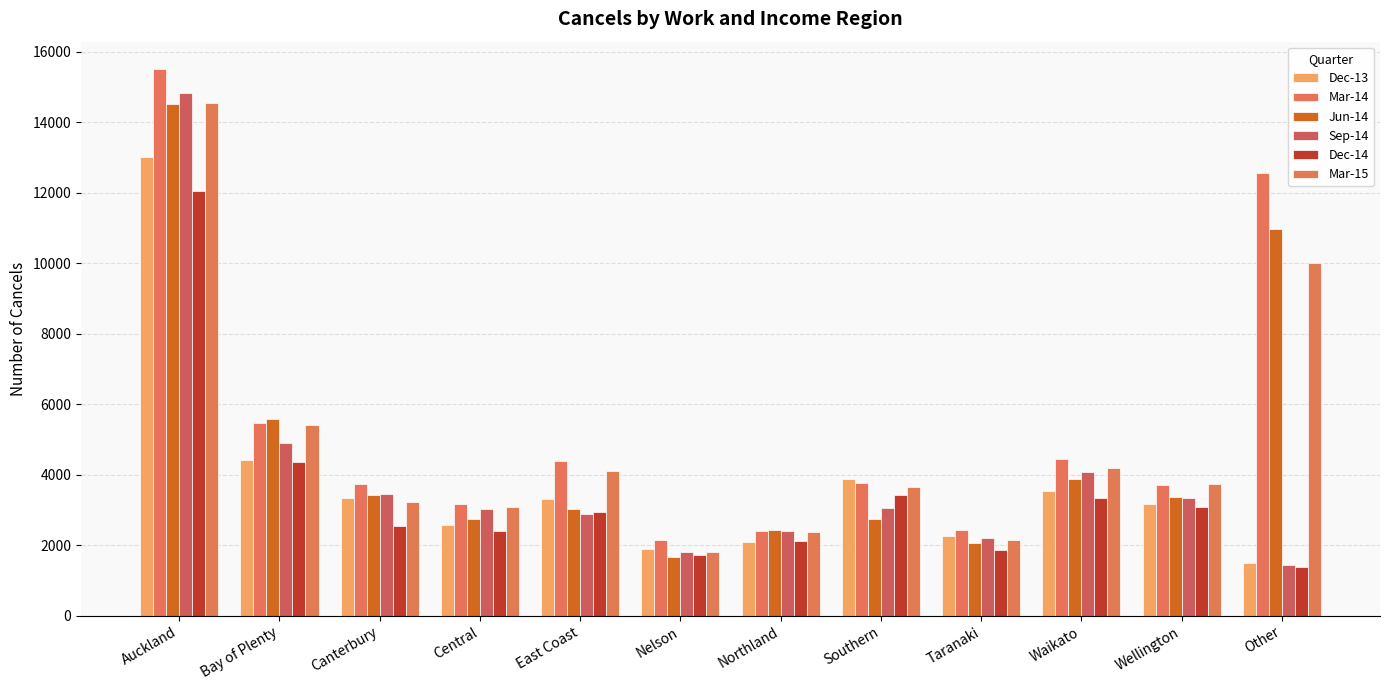

At which label does Dec-13 reach its peak?

Auckland